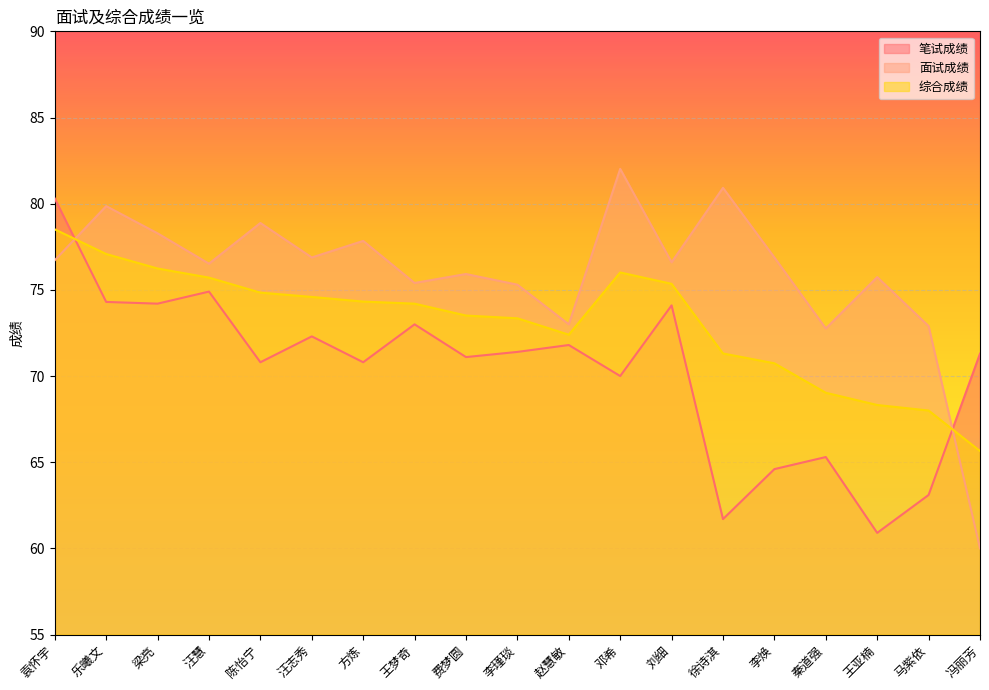

List the series in order of their overall mean, lowest first.

笔试成绩, 综合成绩, 面试成绩